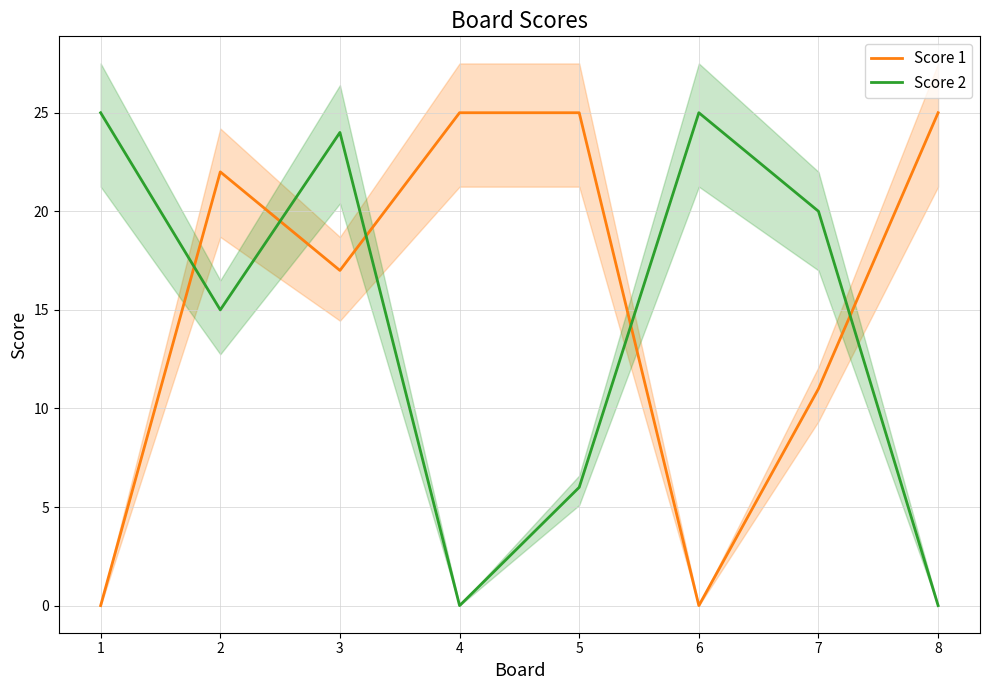

What is the value of the Score 2 point at the 2nd from the left?

15